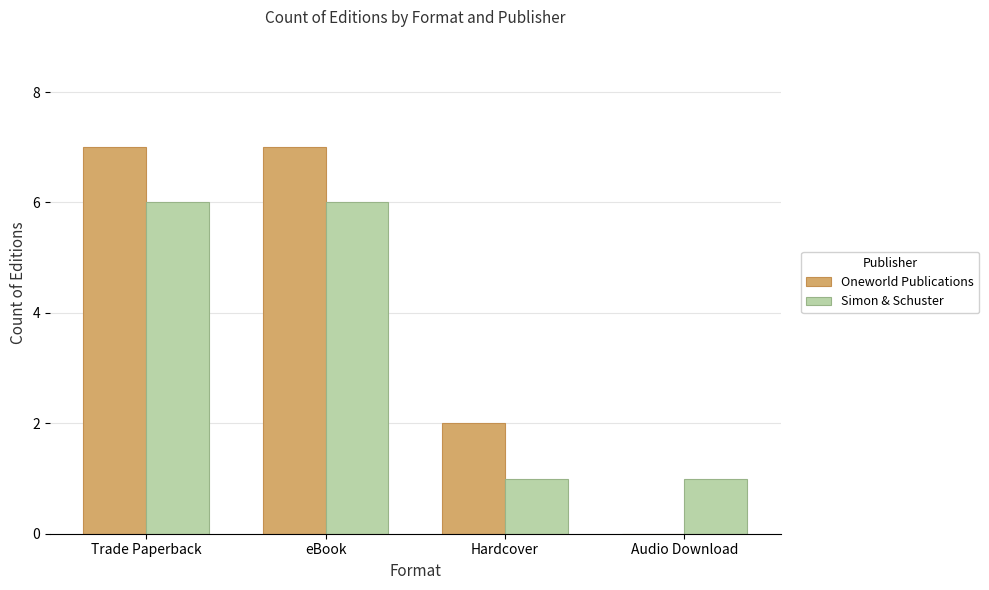

At which label is Oneworld Publications closest to 3?

Hardcover